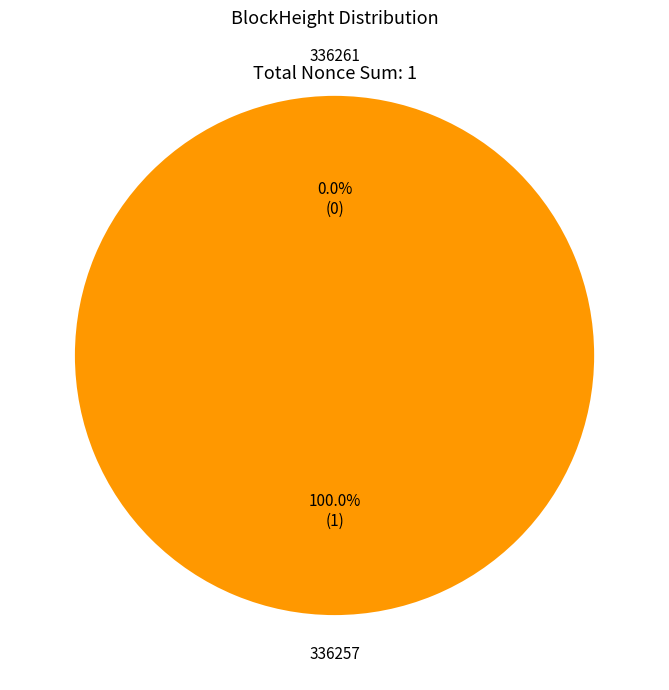

Which category has the smallest portion of the pie?

336261